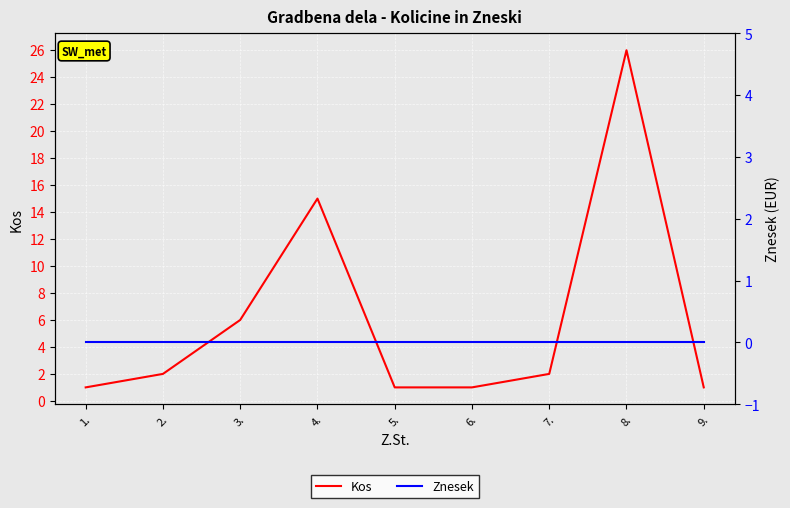

Between 1. and 5., which is larger?

1.